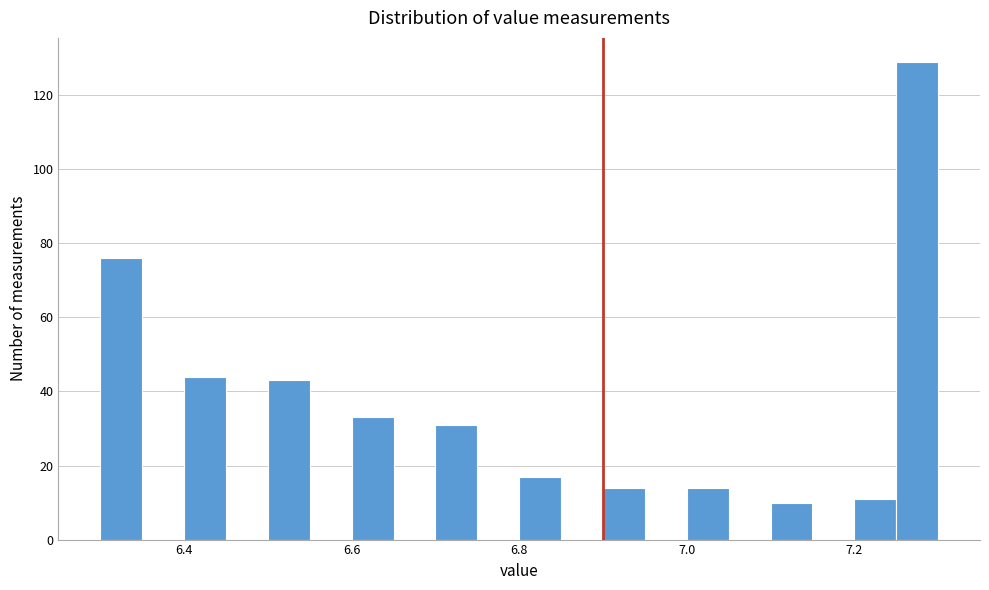

Around what value on the x-axis is the tallest bar? Give the approximate position of its centre, as read against the axis.

7.28